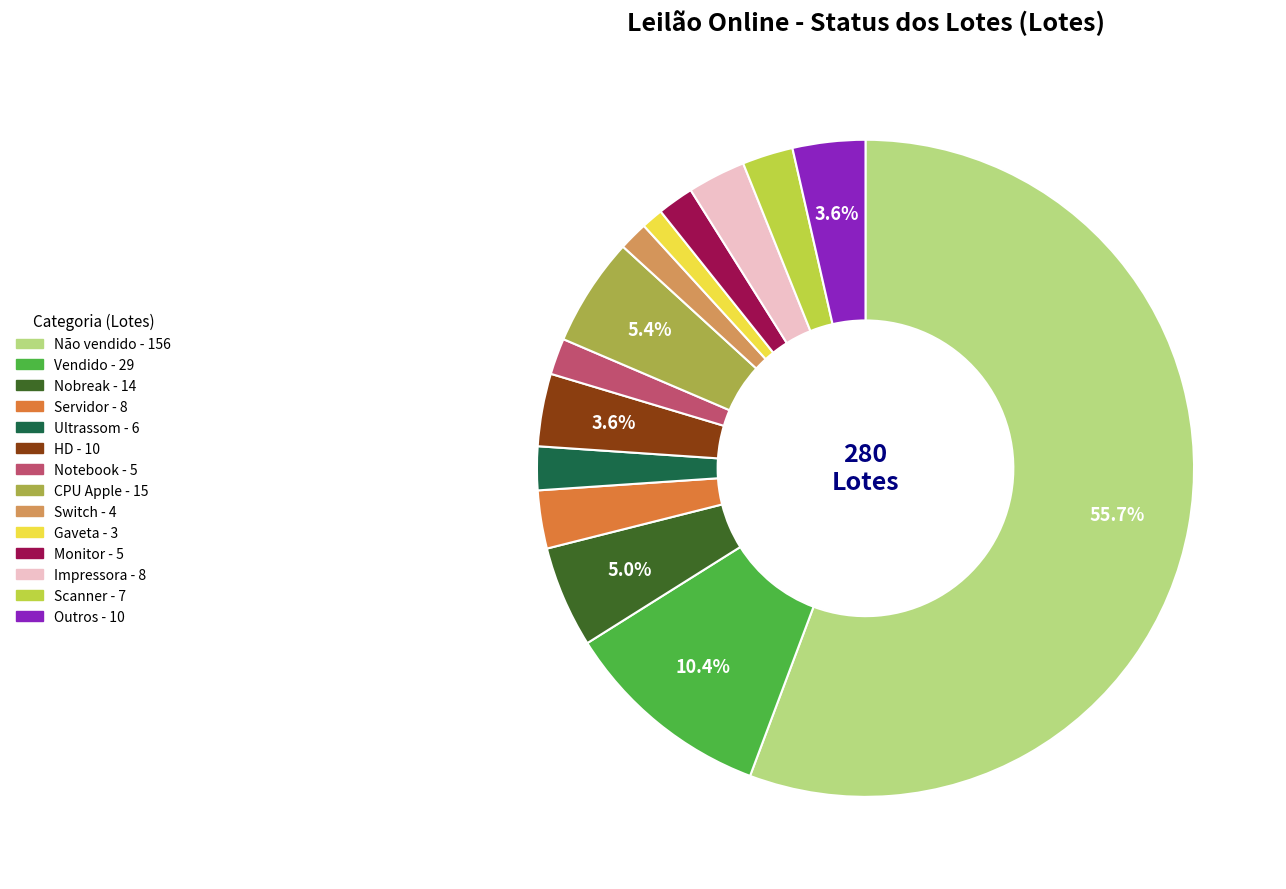

Is there a majority slice in this chart?

Yes